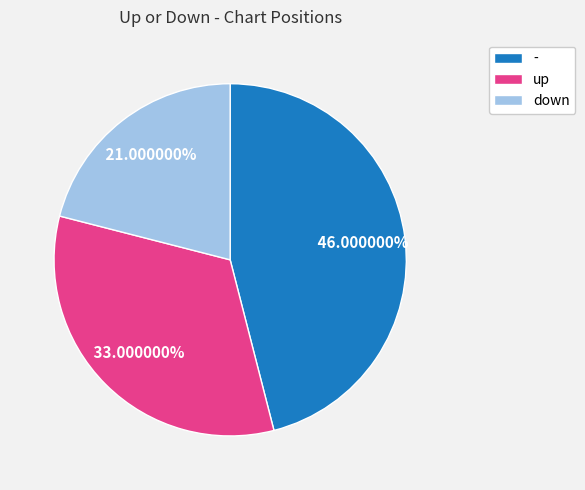

What is the ratio of the value at up to the value at -?

0.7